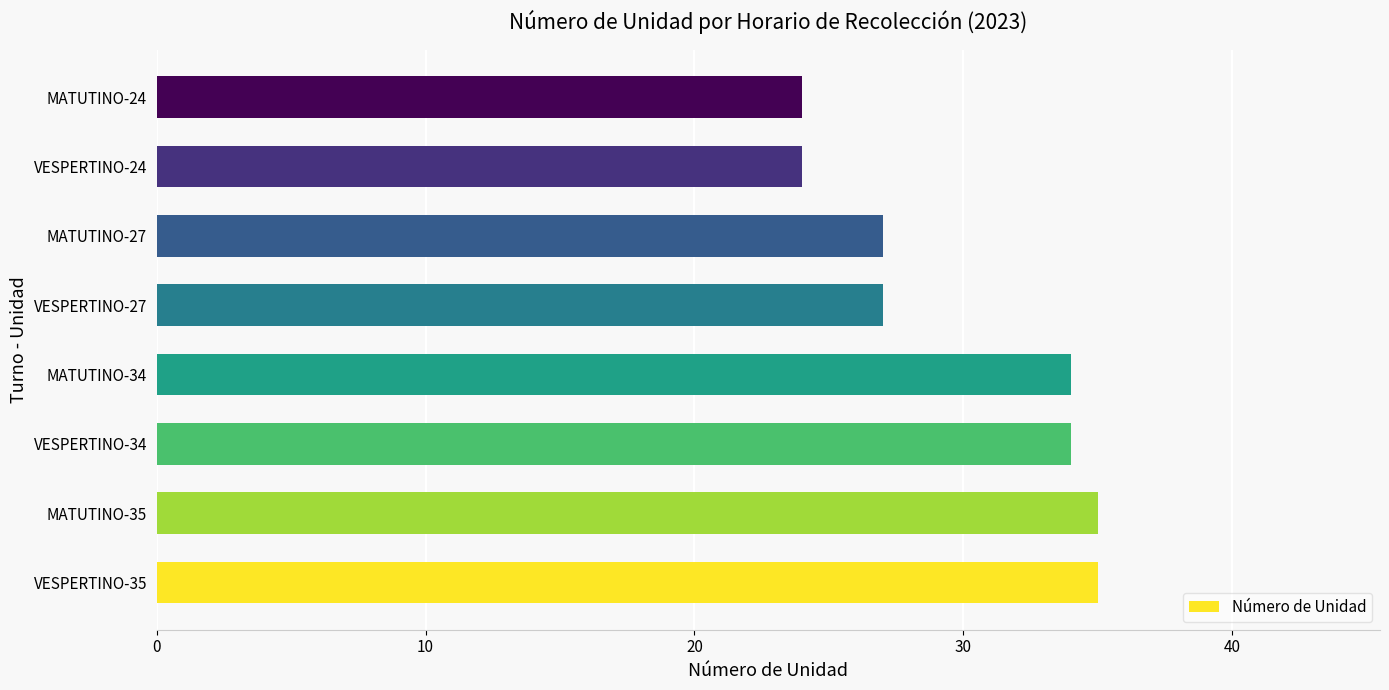

Does the chart contain any negative values?

No